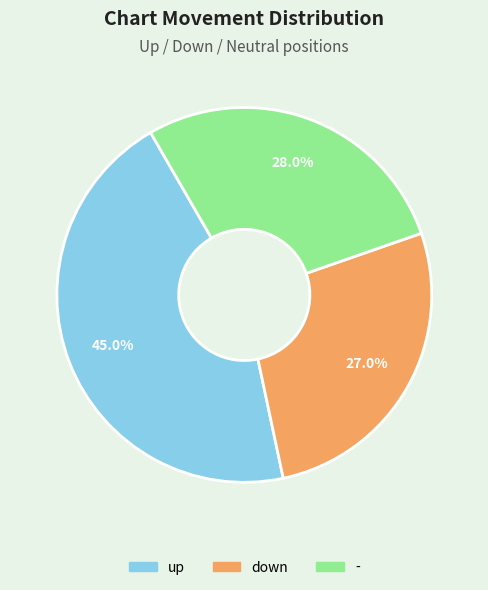

Which has a higher value, up or -?

up